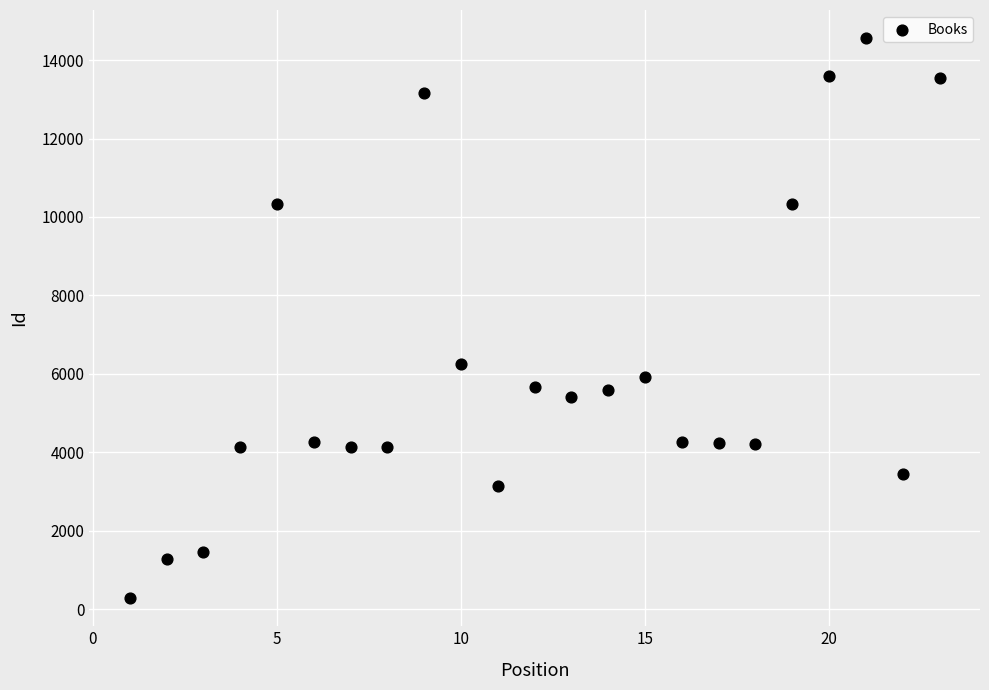

What is the range of X values (max minus min)?

22